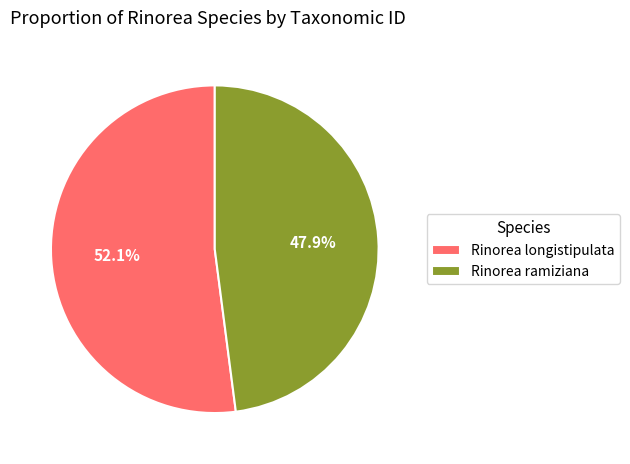

Rank the categories by value from lowest to highest.

Rinorea ramiziana, Rinorea longistipulata